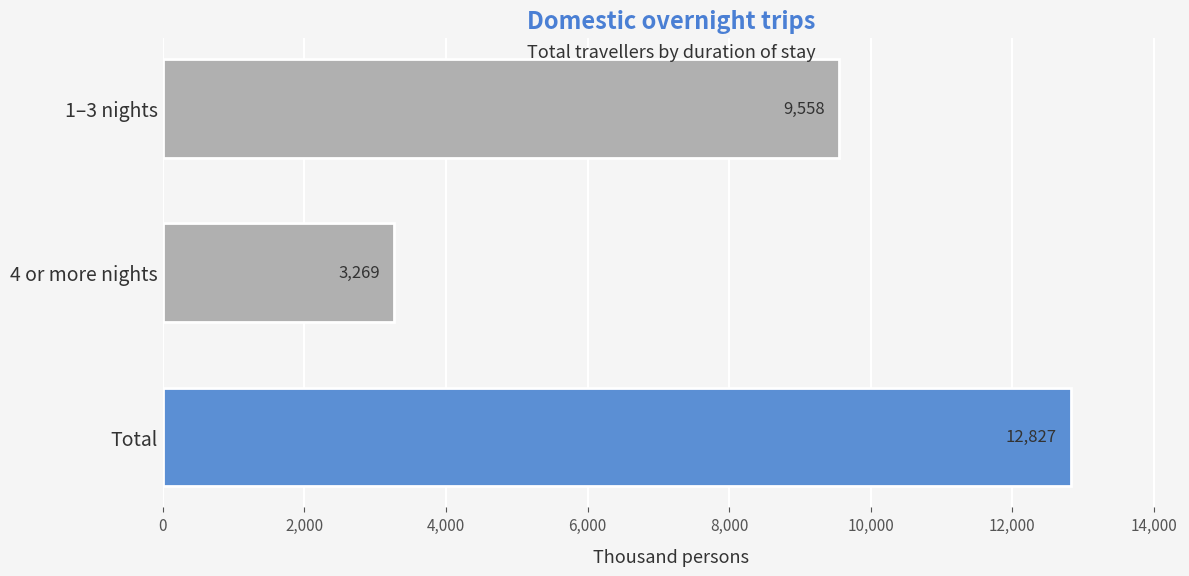

Which label corresponds to the largest value in the chart?

Total